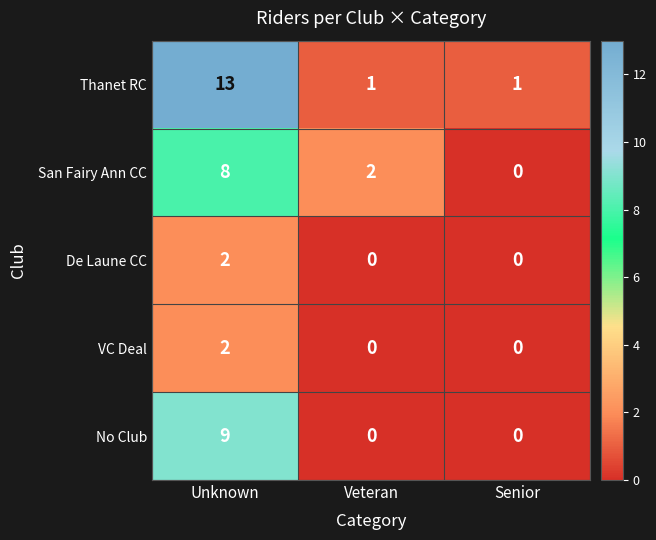

How many De Laune CC values are between 0 and 2?

3